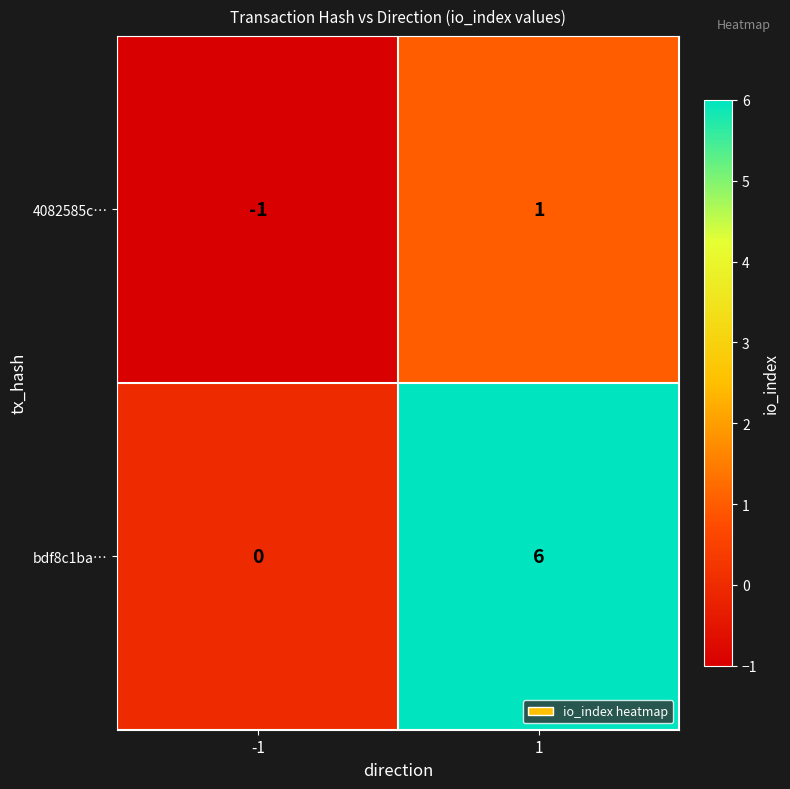

Between -1 and 1, which series saw the biggest shift?

bdf8c1ba…